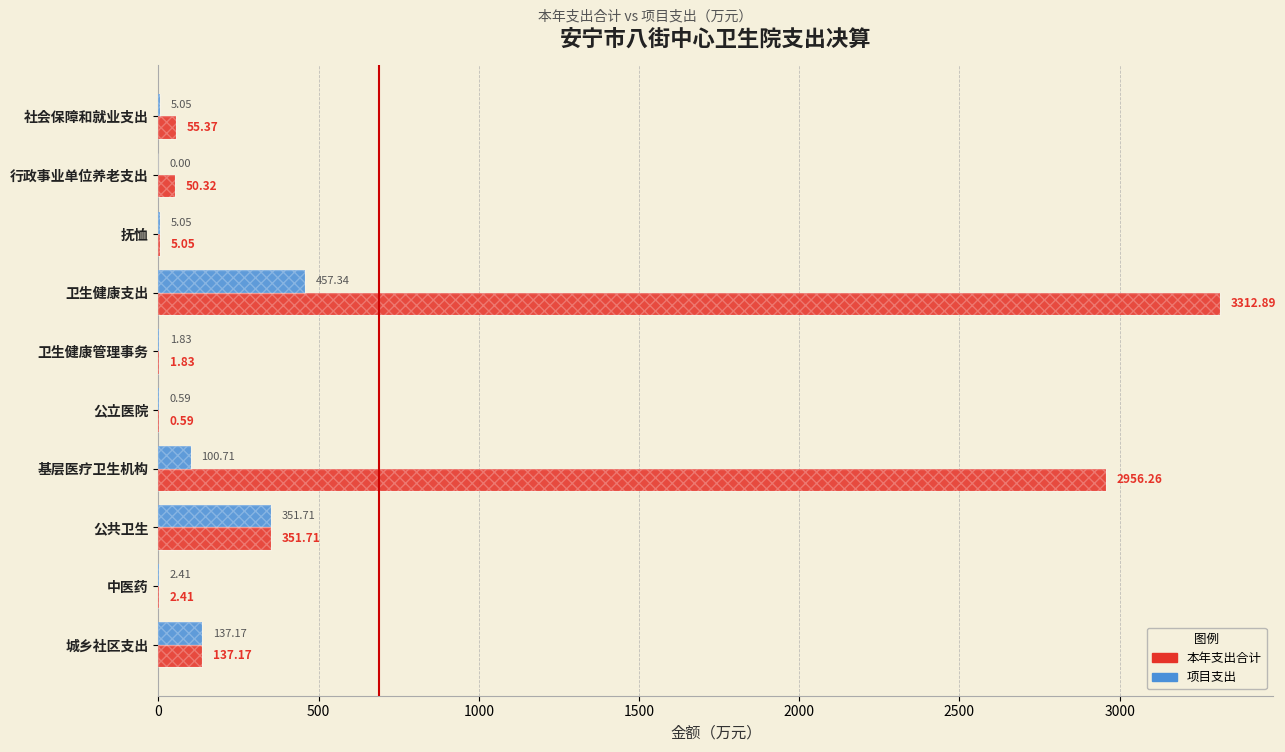

Reading left to right, transcribe all the data shown in this chart.

本年支出合计: 55.4	50.3	5.0	3312.9	1.8	0.6	2956.3	351.7	2.4	137.2
项目支出: 5.0	0.0	5.0	457.3	1.8	0.6	100.7	351.7	2.4	137.2